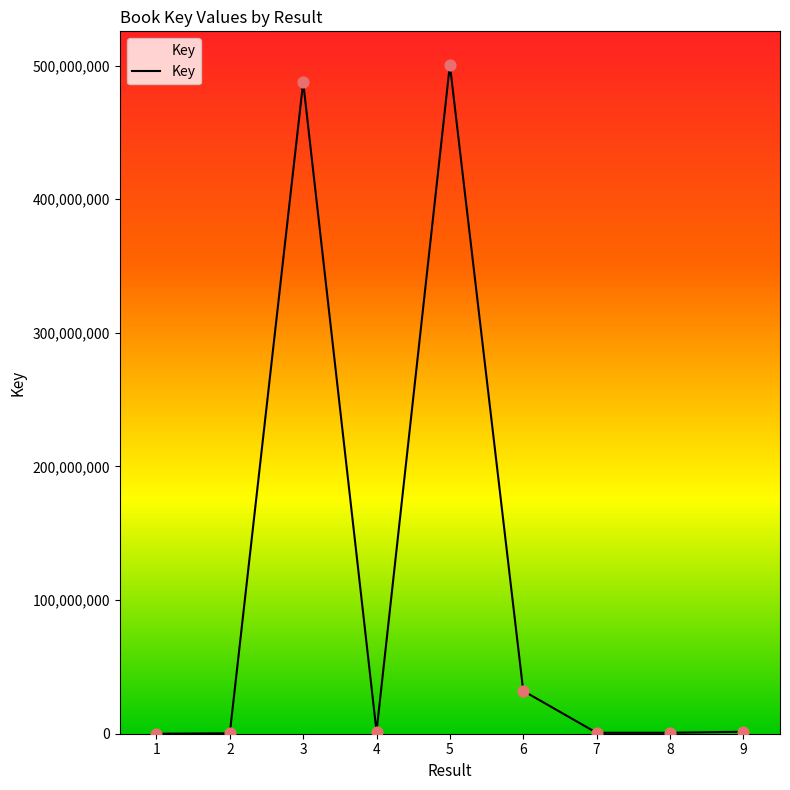

What is the ratio of the value at 3 to the value at 4?

308.9